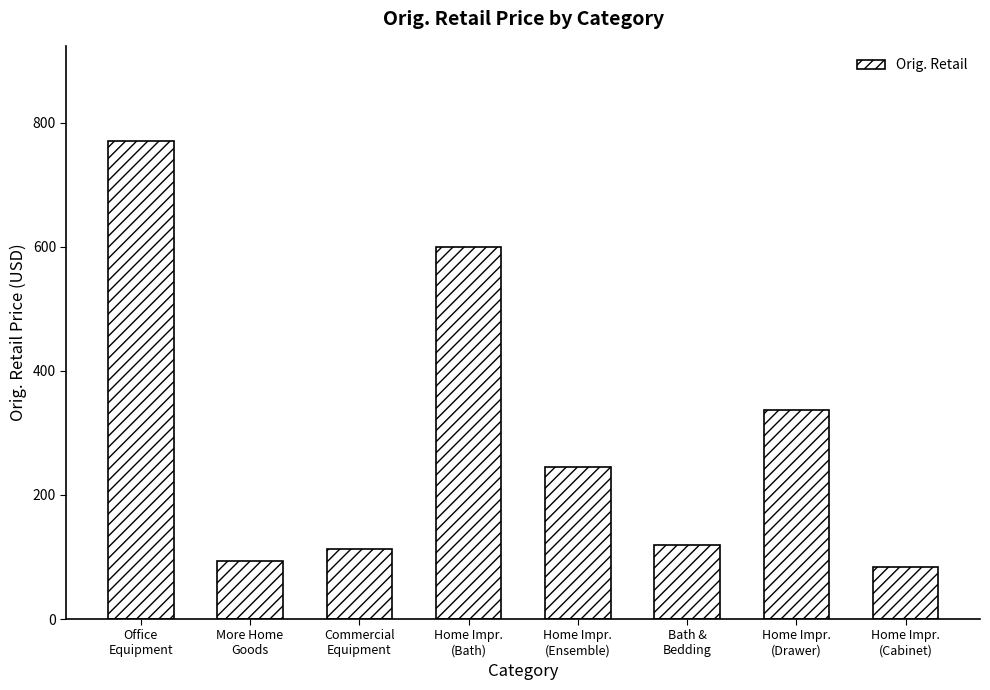

Does the chart contain any negative values?

No